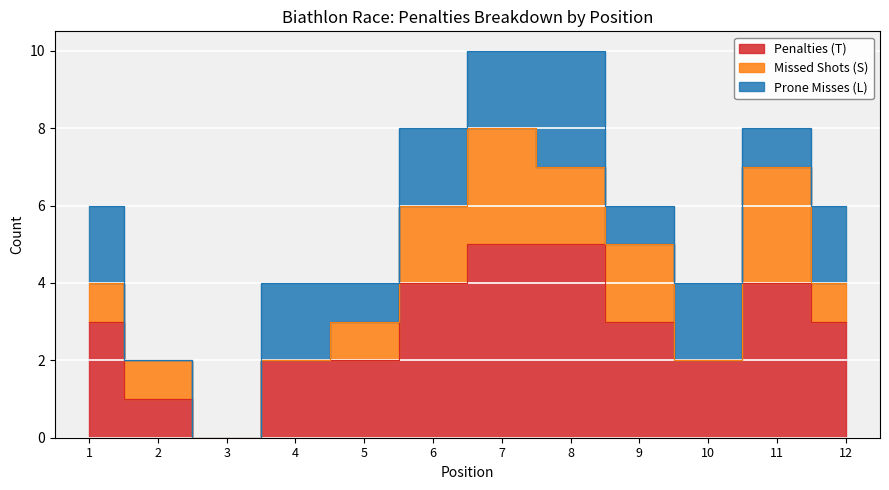

The value of Penalties (T) at 8 is 9. True or false?

False